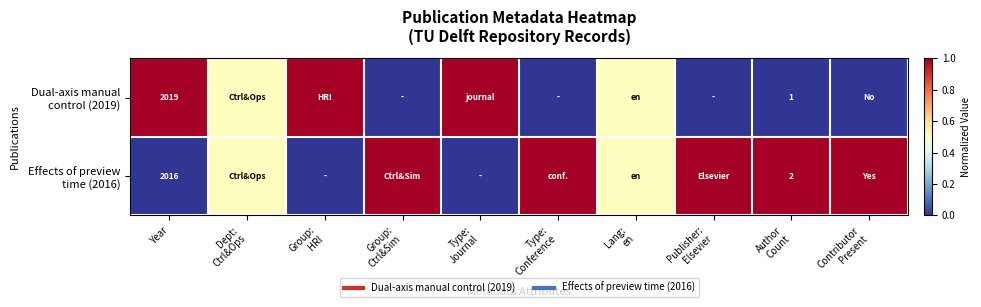

What is the sum of all Effects of preview time (2016) values?

6.0